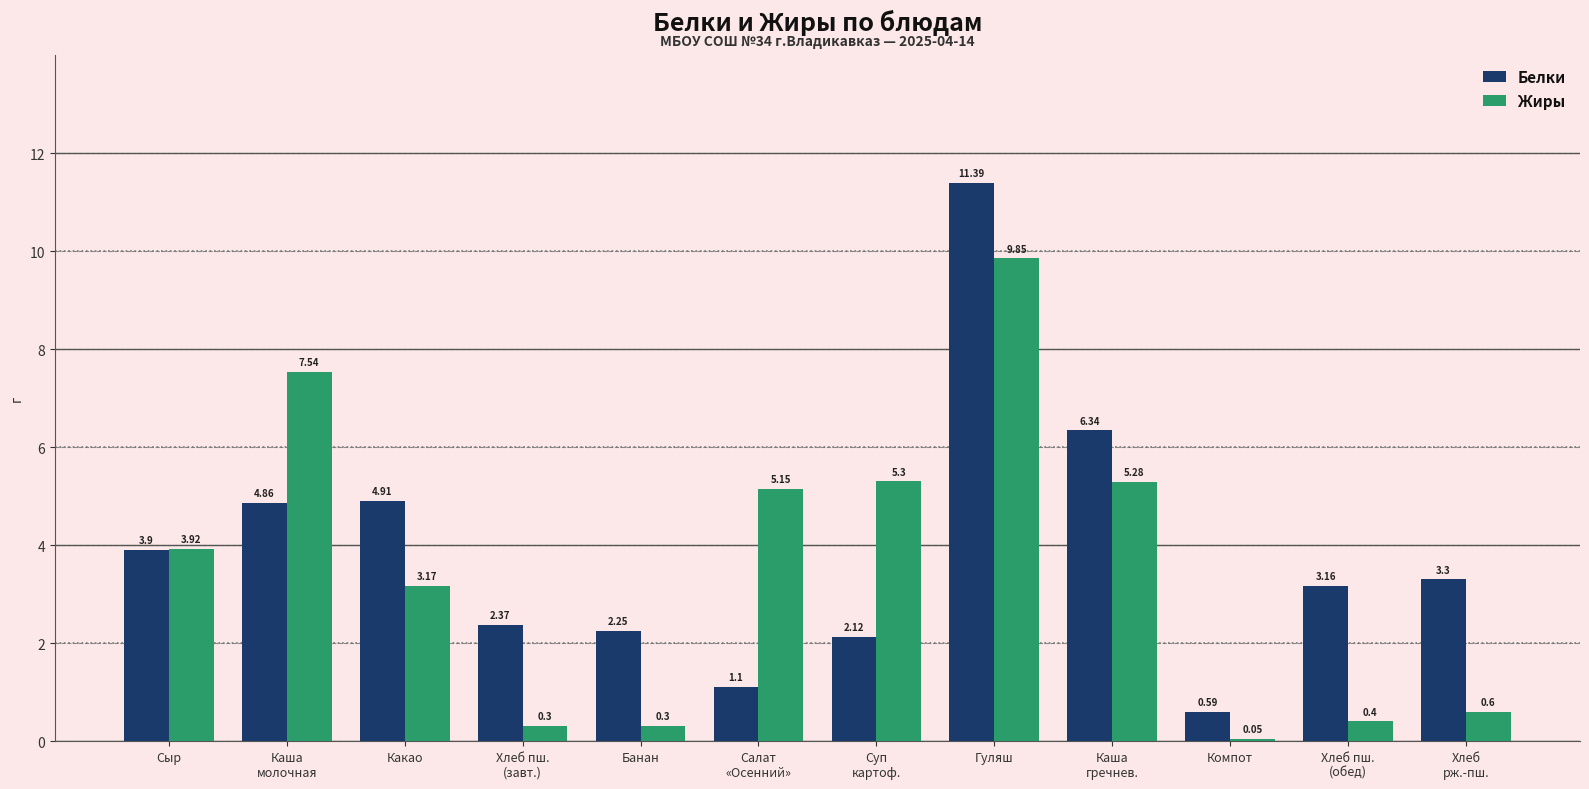

Which label corresponds to the largest value in the chart?

Гуляш